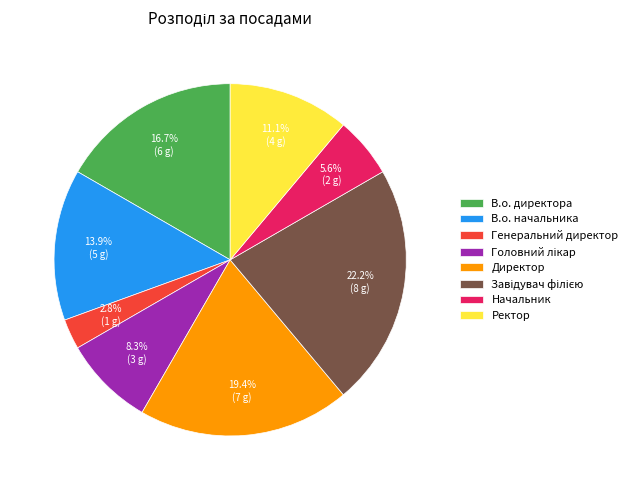

To the nearest percent, what percentage of the pie is Генеральний директор?

3%